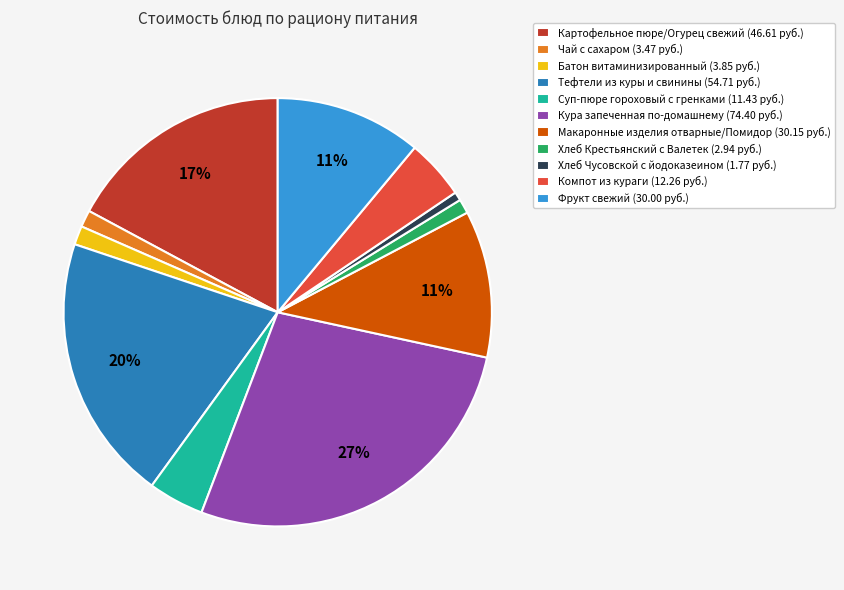

What is the ratio of the value at Батон витаминизированный to the value at Тефтели из куры и свинины?

0.1